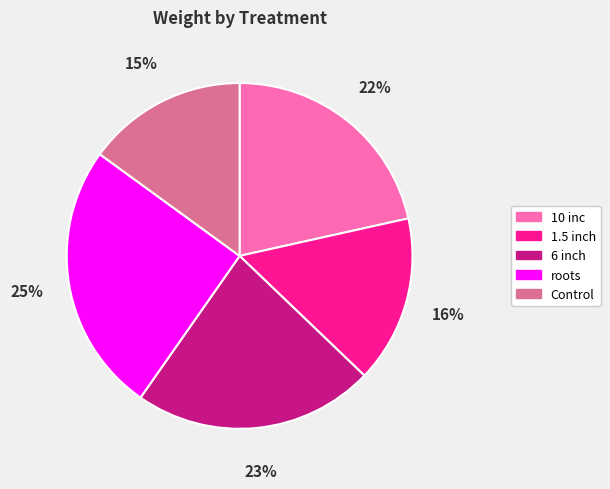

Is it true that 1.5 inch is 29% of the pie?

False